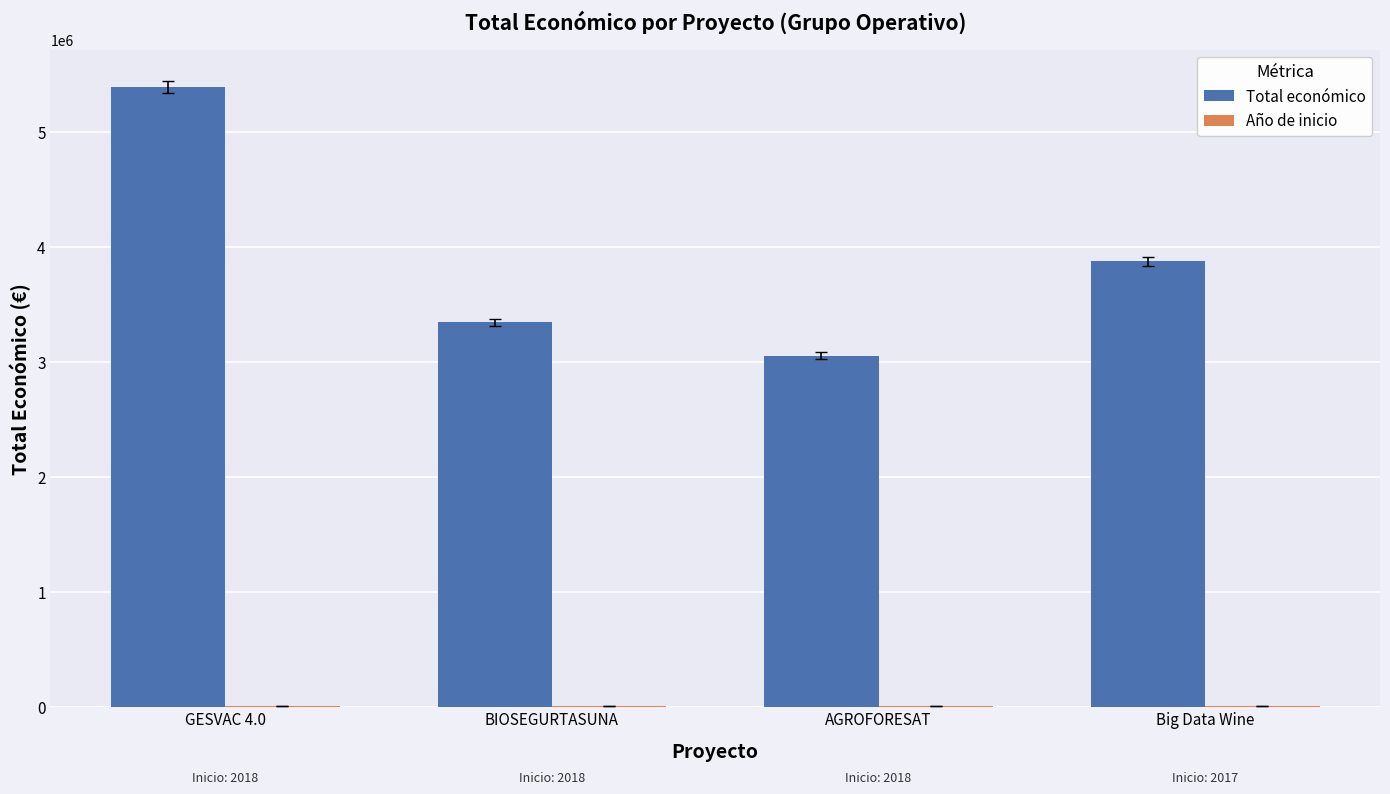

Which series has the largest total across all categories?

Total económico